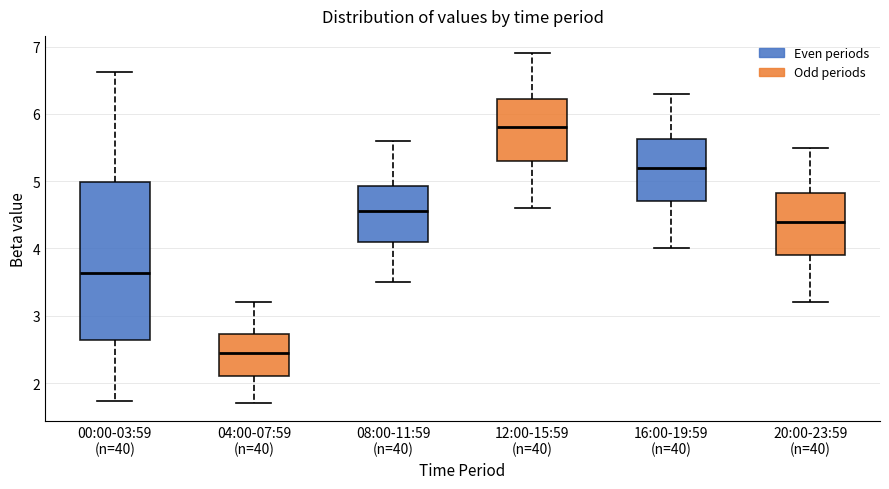

Which box has the lowest median line?

04:00-07:59 (n=40)